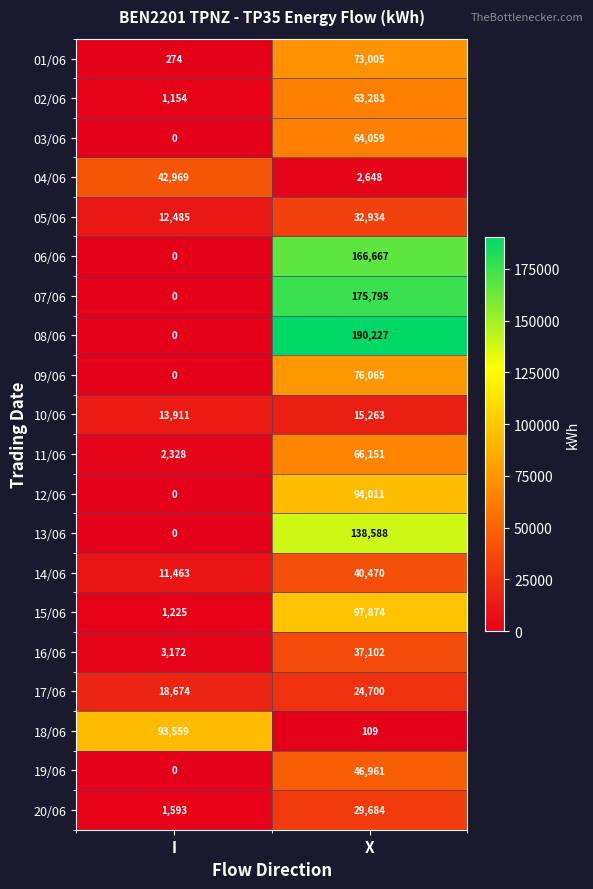

Is it true that 10/06 equals 7636 at X?

False